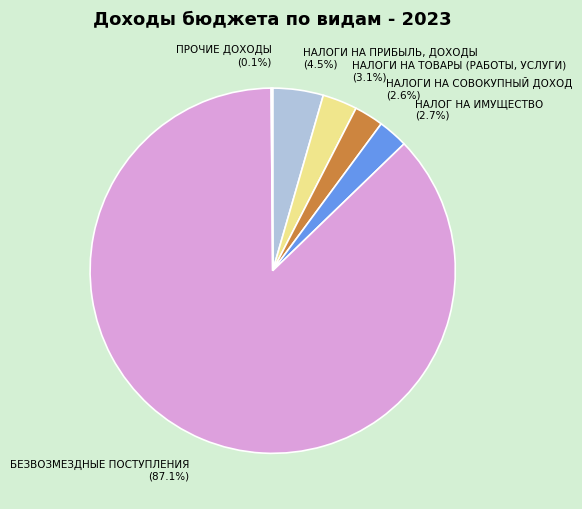

Which slice is the largest?

БЕЗВОЗМЕЗДНЫЕ ПОСТУПЛЕНИЯ